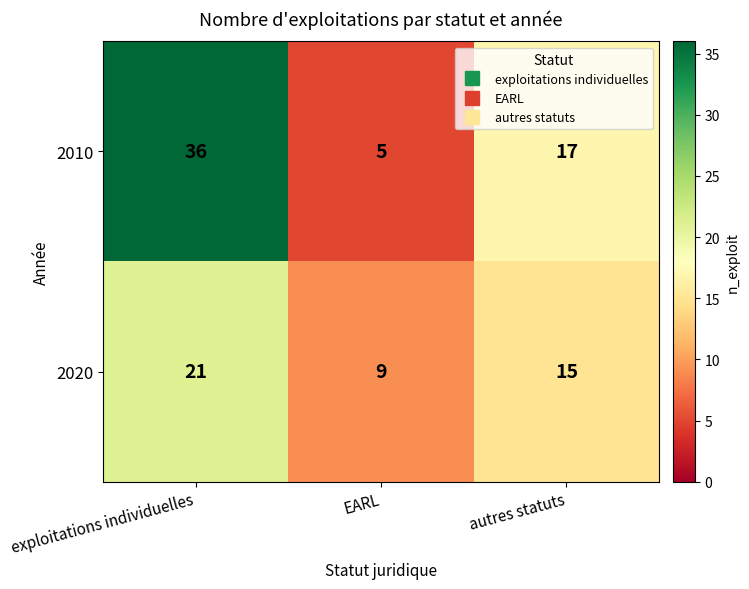

How many categories are shown in the chart?

3